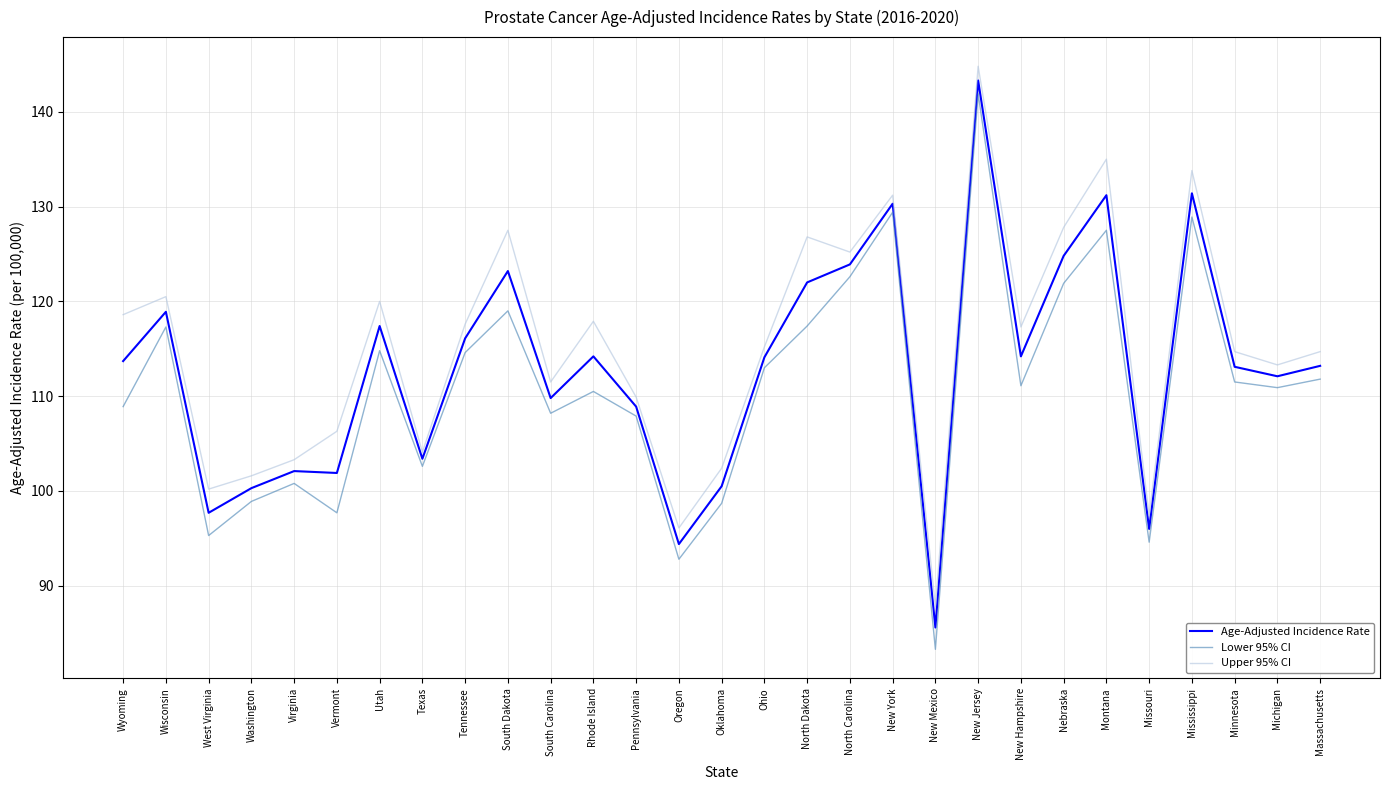

Is the value of Upper 95% CI at West Virginia greater than the value of Lower 95% CI at Michigan?

No